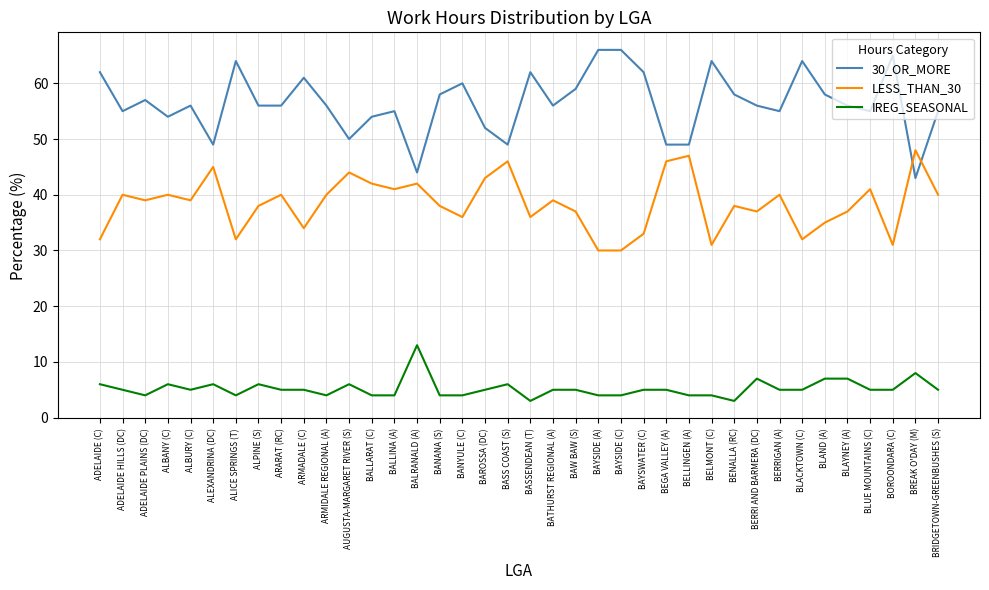

What is the highest value of the IREG_SEASONAL series?

13